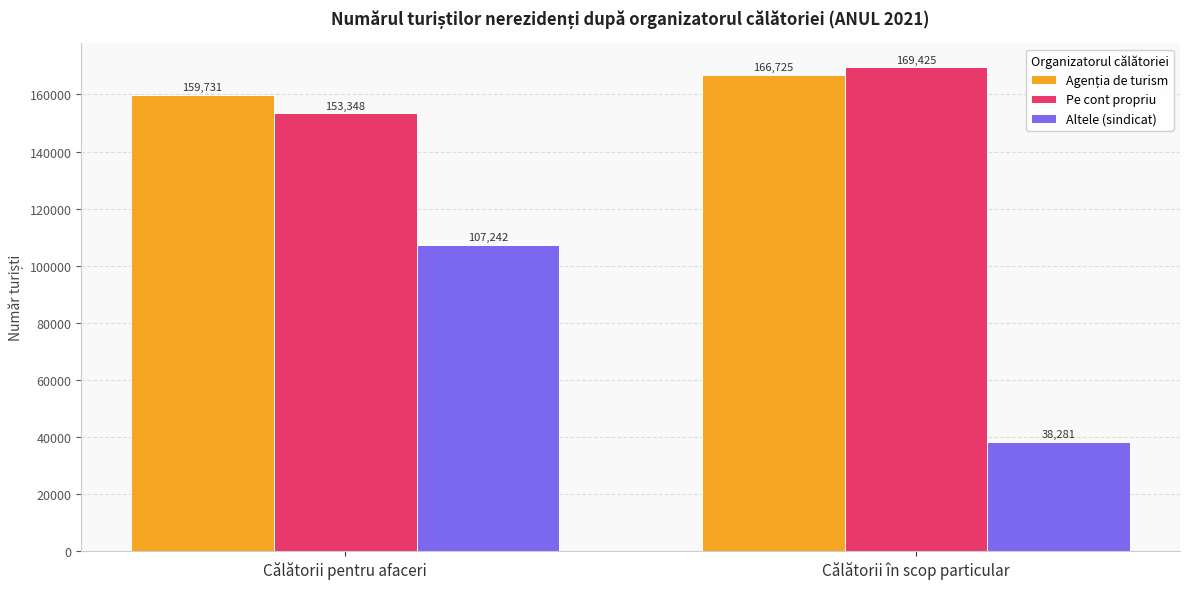

What is the smallest value displayed?

38281